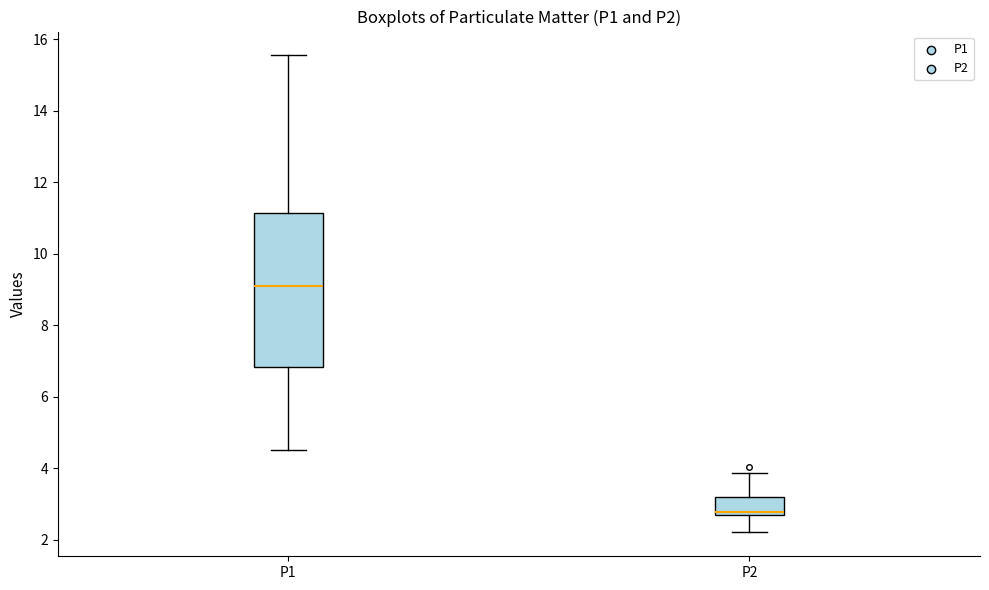

Where does the lower whisker of the box for P1 end on the y-axis? The values are not printed on the chart, so give them approximately, as read against the axis.

4.6